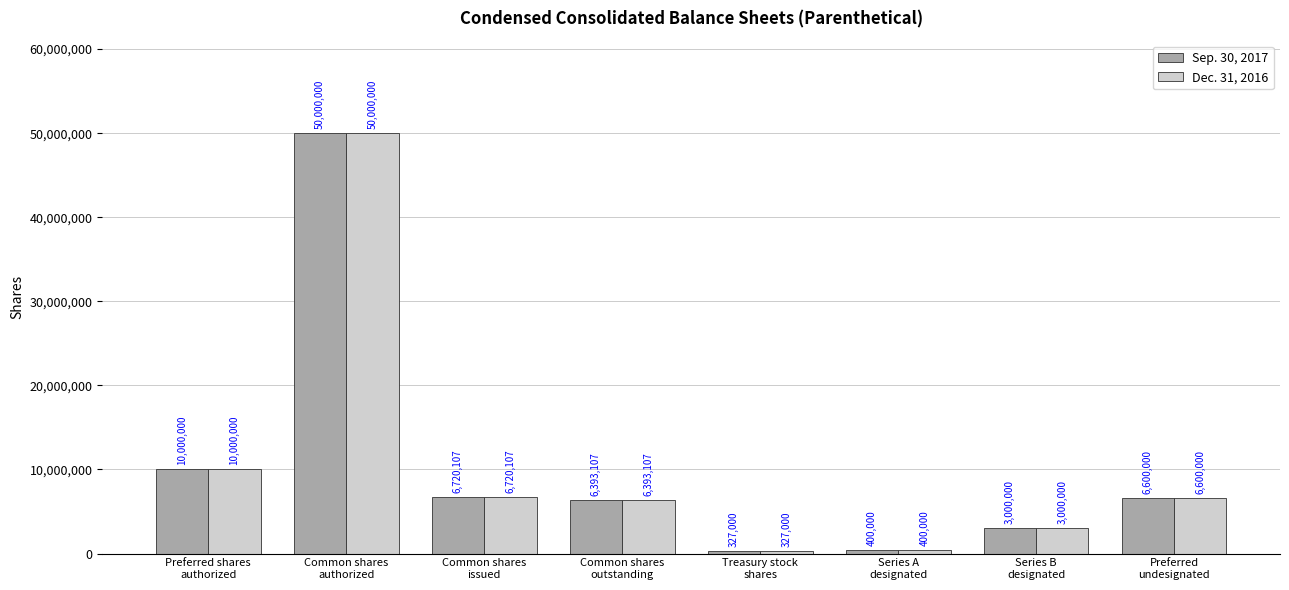

Reading right to left, extract all data points from this chart.

Sep. 30, 2017: Preferred
undesignated=6600000	Series B
designated=3000000	Series A
designated=400000	Treasury stock
shares=327000	Common shares
outstanding=6393107	Common shares
issued=6720107	Common shares
authorized=50000000	Preferred shares
authorized=10000000
Dec. 31, 2016: Preferred
undesignated=6600000	Series B
designated=3000000	Series A
designated=400000	Treasury stock
shares=327000	Common shares
outstanding=6393107	Common shares
issued=6720107	Common shares
authorized=50000000	Preferred shares
authorized=10000000